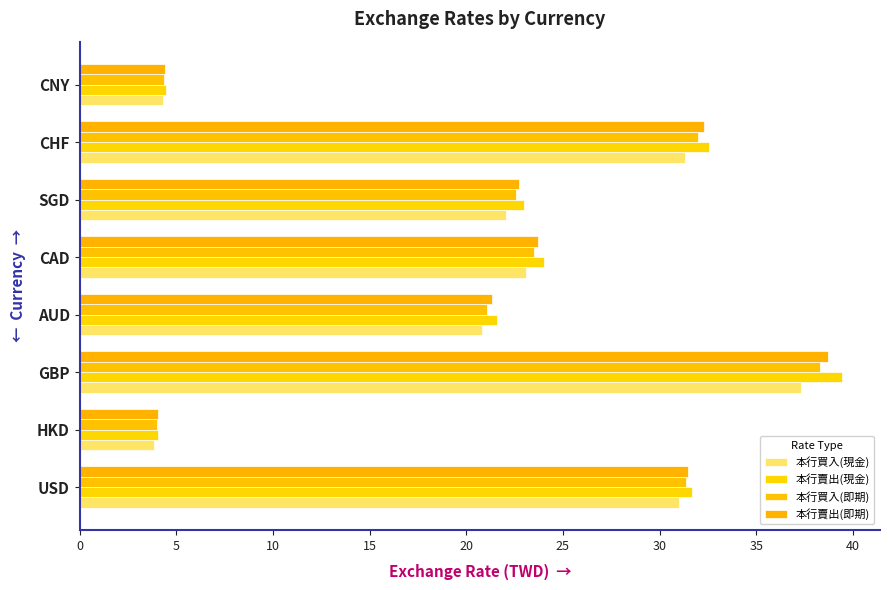

Which series has the largest range (max minus min)?

本行賣出(現金)